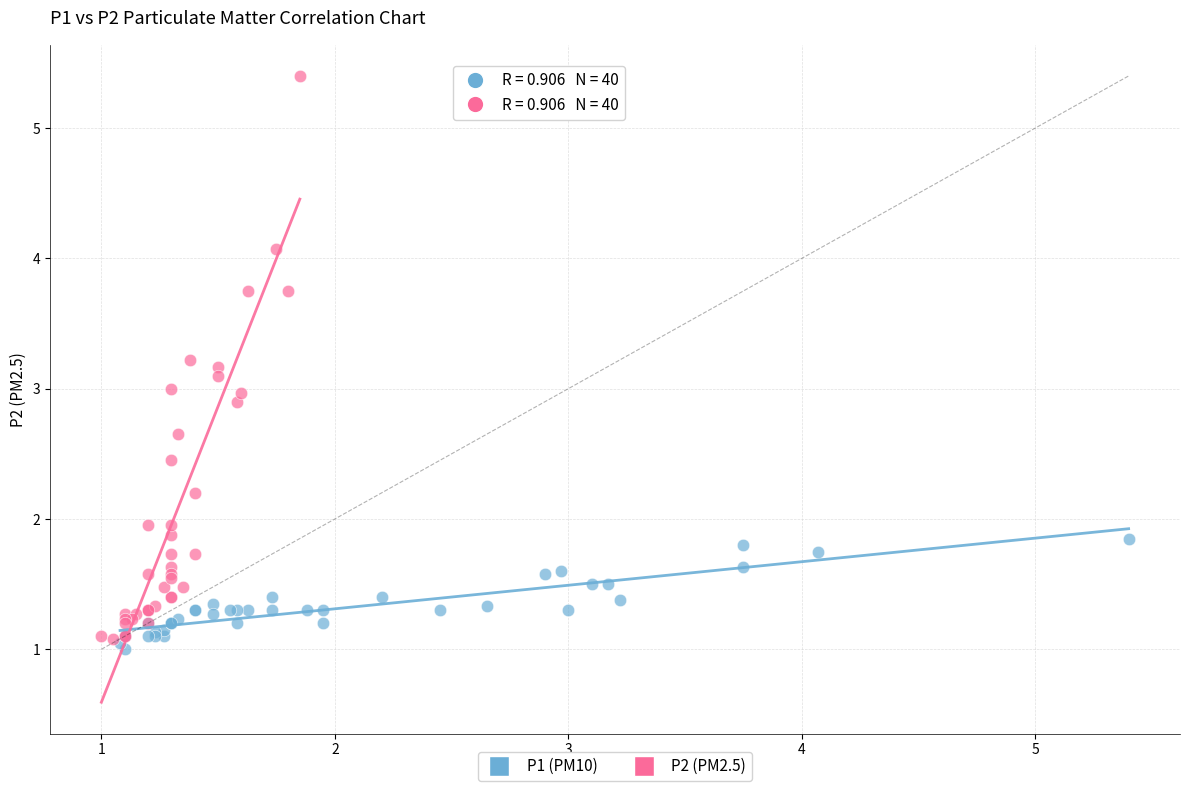

Which series reaches the minimum Y coordinate?

P1 (PM10)